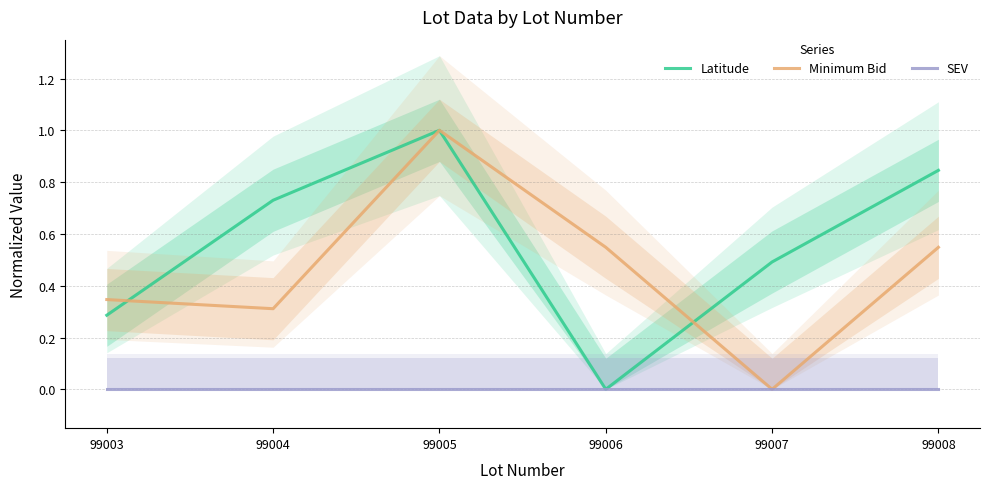

What is the maximum value for Latitude?

1.0